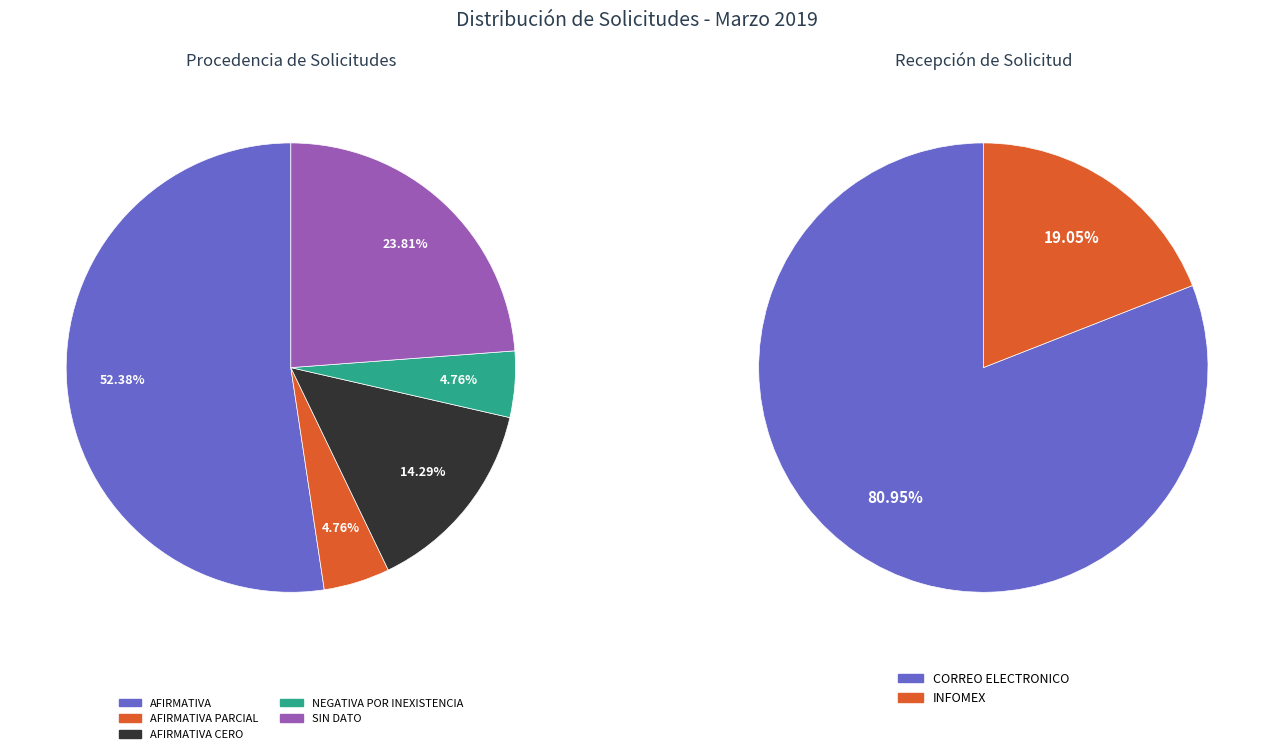

To the nearest percent, what is the difference between the CORREO ELECTRONICO and INFOMEX slice percentages?

62%